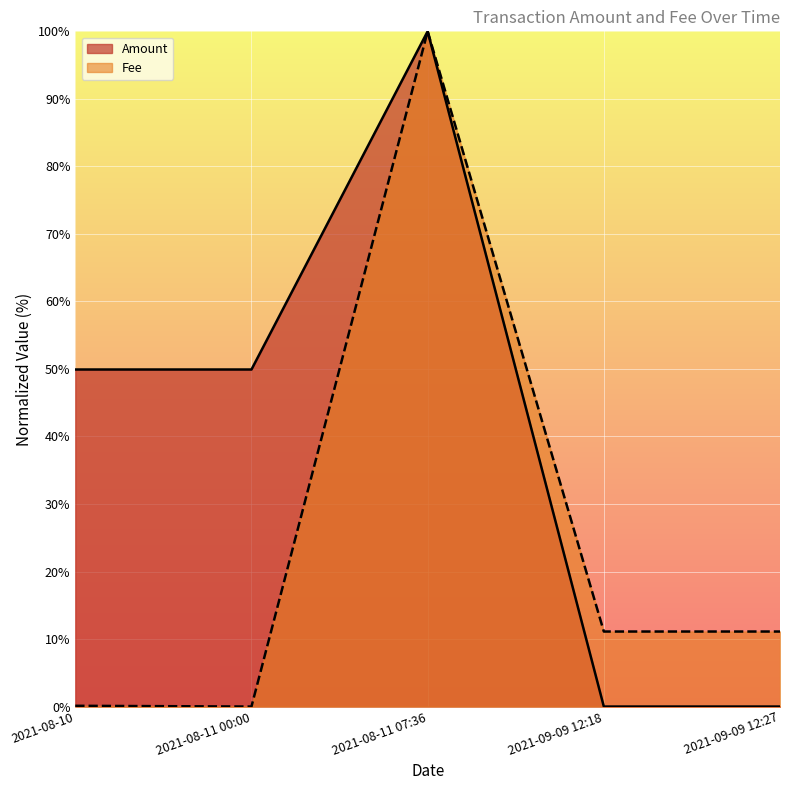

What is the difference between the Amount values at 2021-09-09 12:27 and 2021-08-10?

49.9